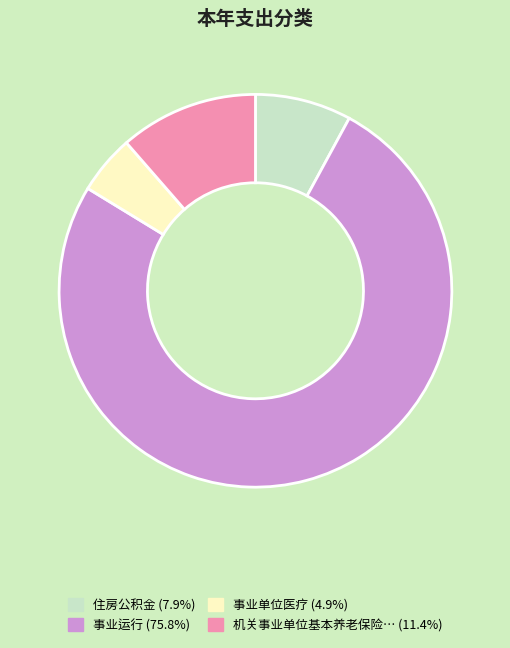

Does any single category account for the majority?

Yes